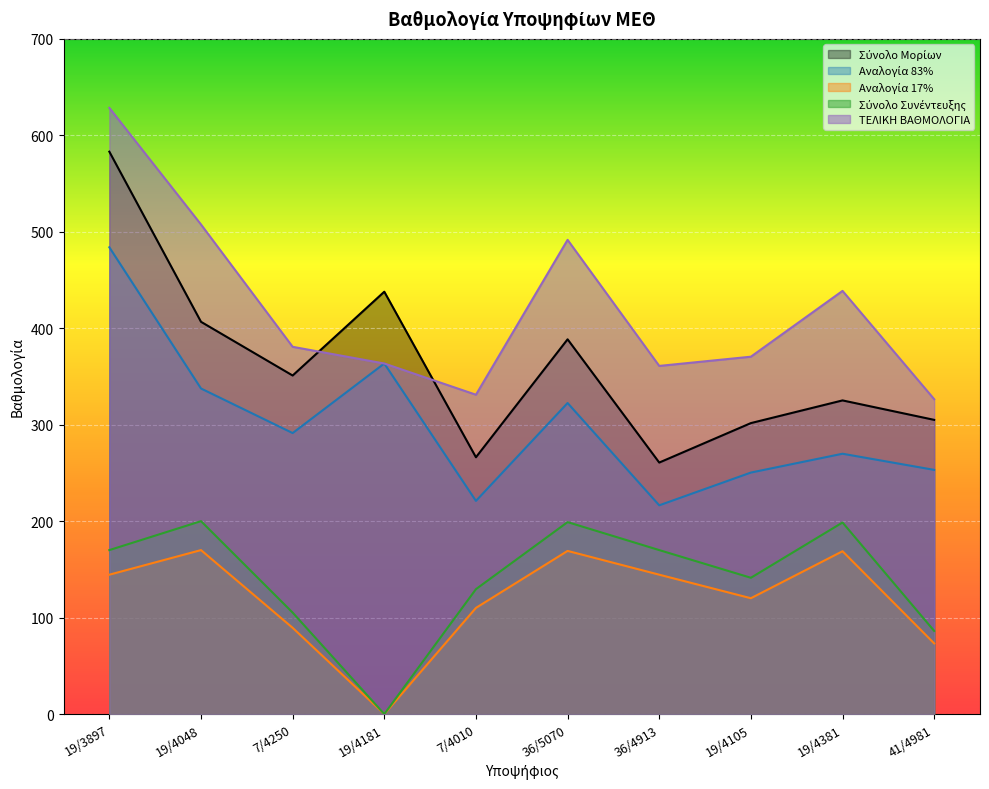

Where is the first local minimum for Σύνολο Συνέντευξης?

19/4181